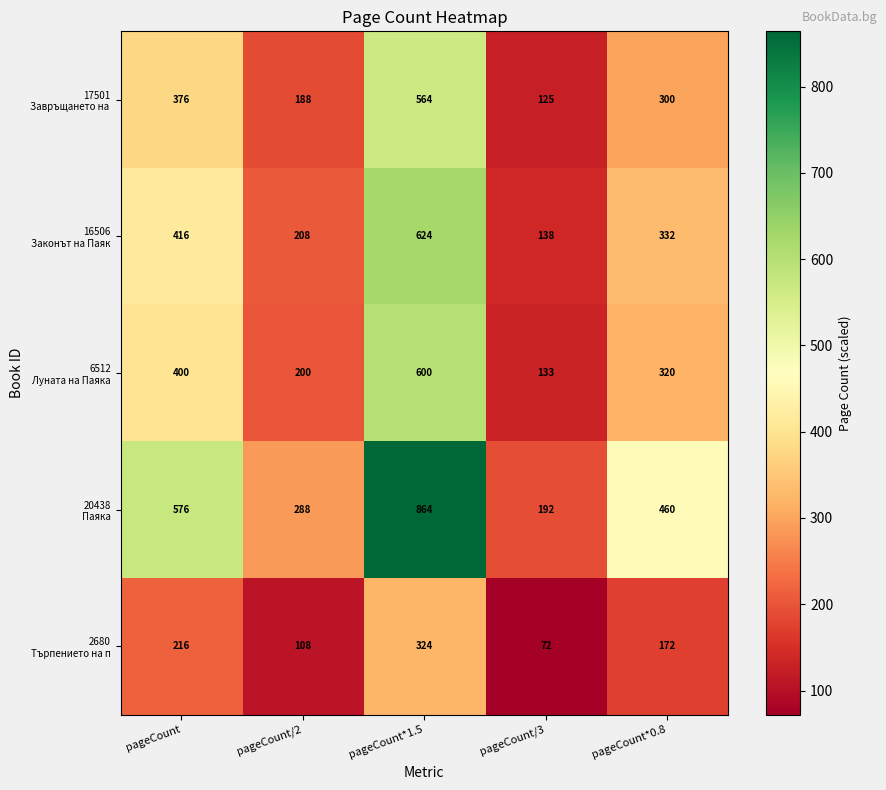

Count the number of data series in this chart.

5